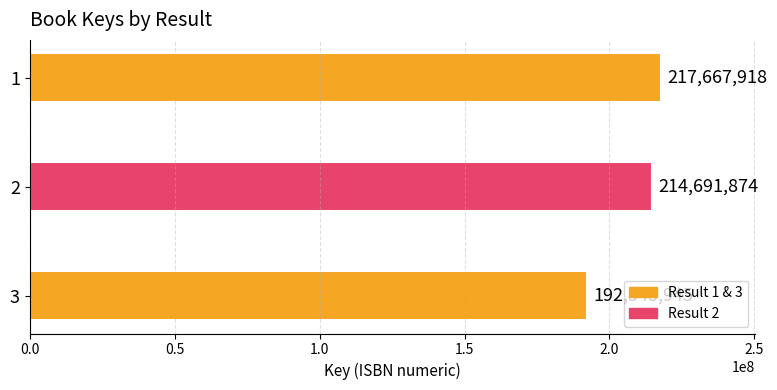

What is the change in value from 1 to 2?

-2976044